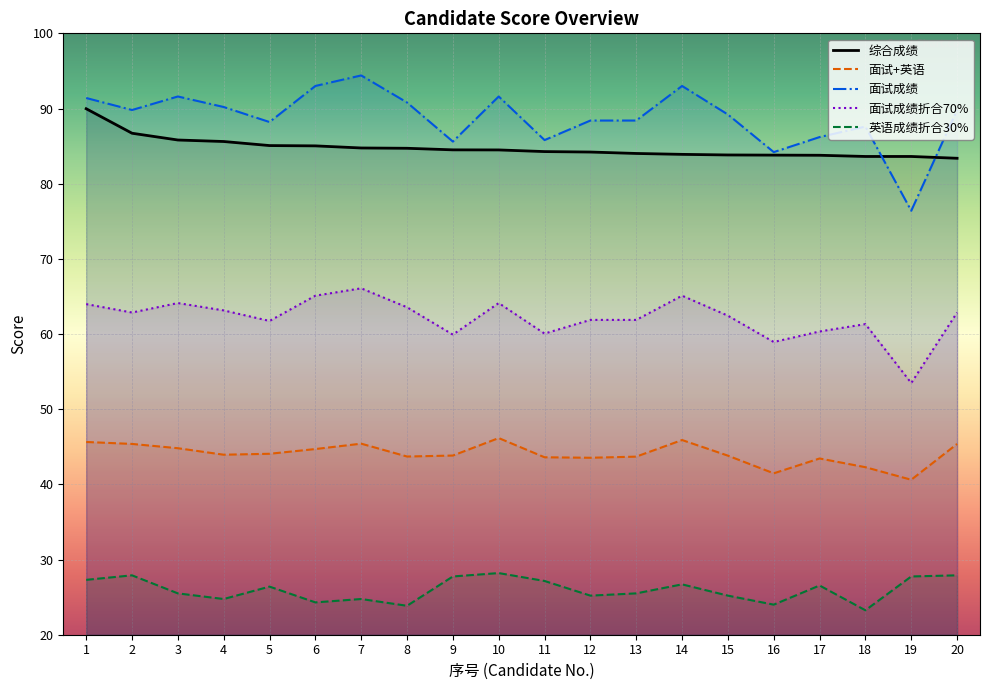

Which series changed the most between 4 and 14?

面试成绩